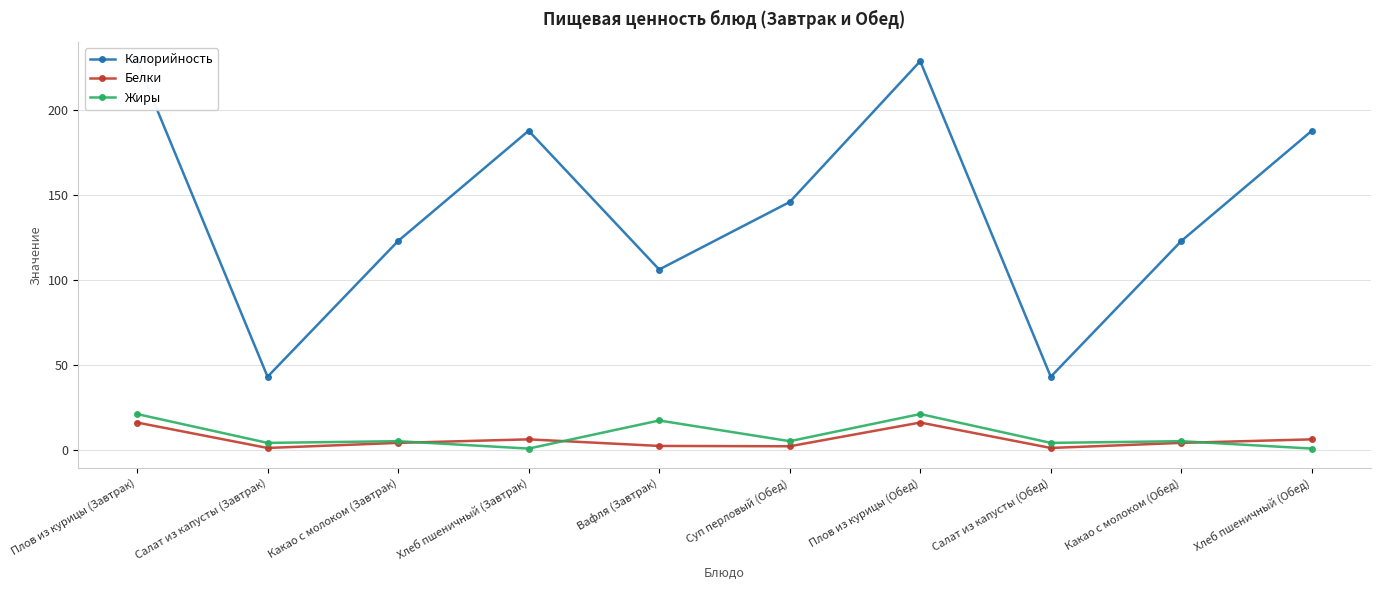

Which series changed the most between Салат из капусты (Завтрак) and Какао с молоком (Обед)?

Калорийность